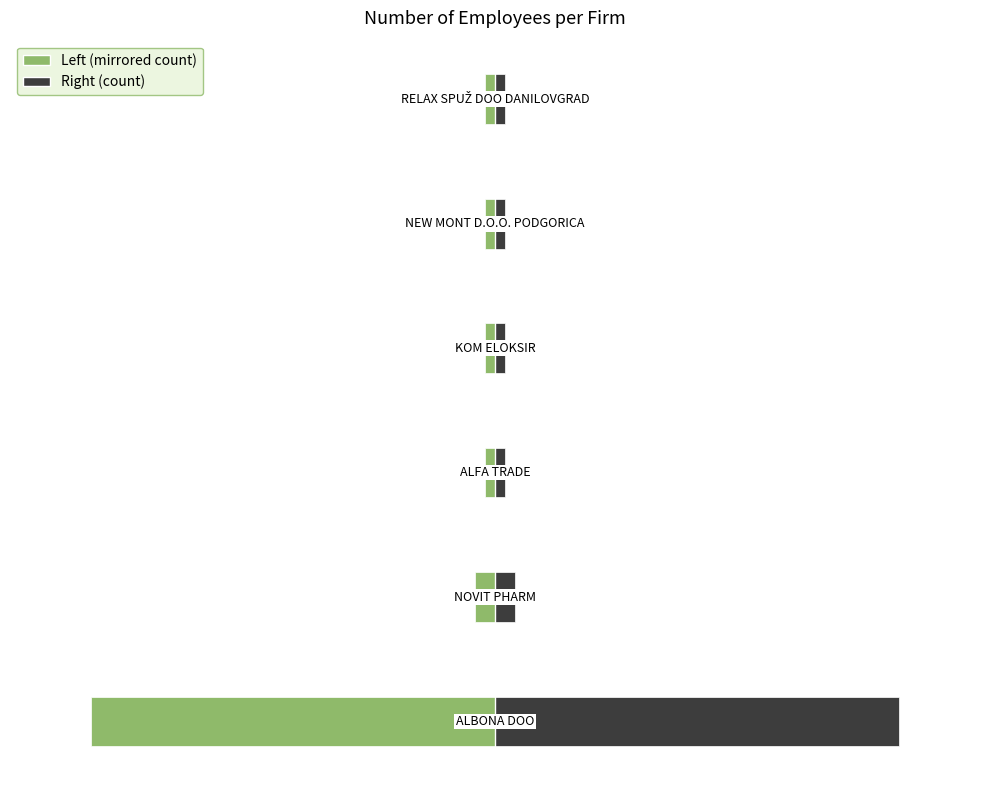

True or false: Count (Right) has a value of 1 at 3.

True